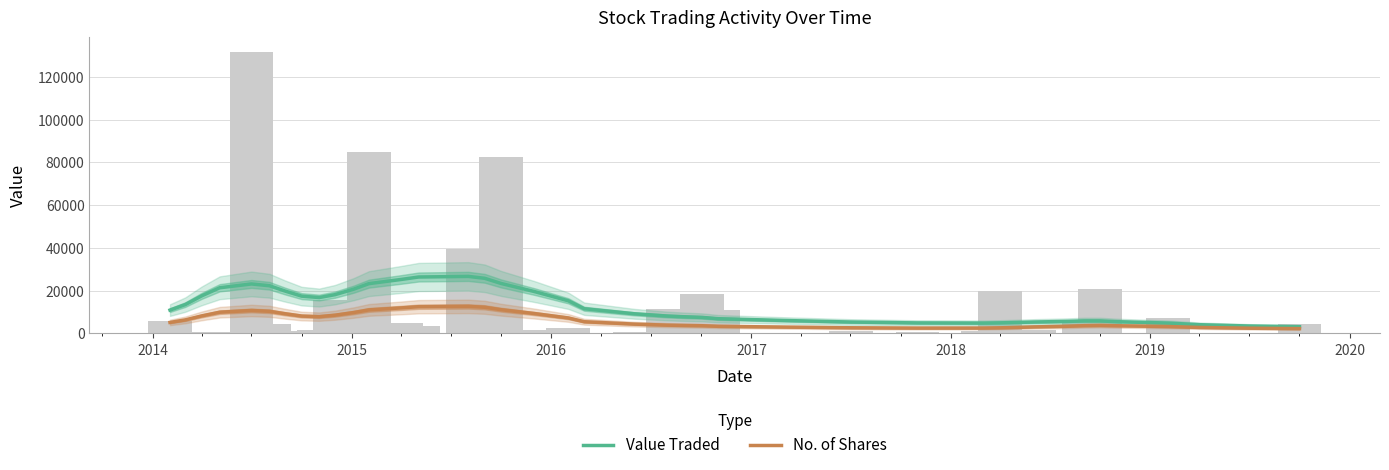

Reading left to right, extract all data points from this chart.

Value Traded: 10910.3	13484.0	17566.0	21359.7	23148.7	22315.2	19791.6	17437.0	16779.6	18135.1	20686.1	23291.5	25246.6	26394.5	26679.1	25788.6	23374.5	19579.6	15257.0	11542.4	9169.9	8115.3	7779.0	7484.1	6881.5	6054.5	5317.0	4907.0	4832.7	4940.9	5110.3	5331.2	5611.7	5850.6	5853.0	5490.3	4823.6	4070.1	3460.5	3132.4
No. of Shares: 5138.1	6314.5	8180.5	9913.7	10727.1	10338.6	9181.5	8116.4	7849.0	8521.2	9747.6	10994.1	11931.8	12488.3	12635.8	12223.3	11083.4	9283.7	7231.2	5468.4	4346.3	3854.7	3708.8	3586.5	3321.9	2955.3	2637.1	2481.8	2496.8	2617.2	2797.9	3041.4	3339.7	3609.3	3714.0	3568.3	3211.6	2783.6	2431.1	2240.7